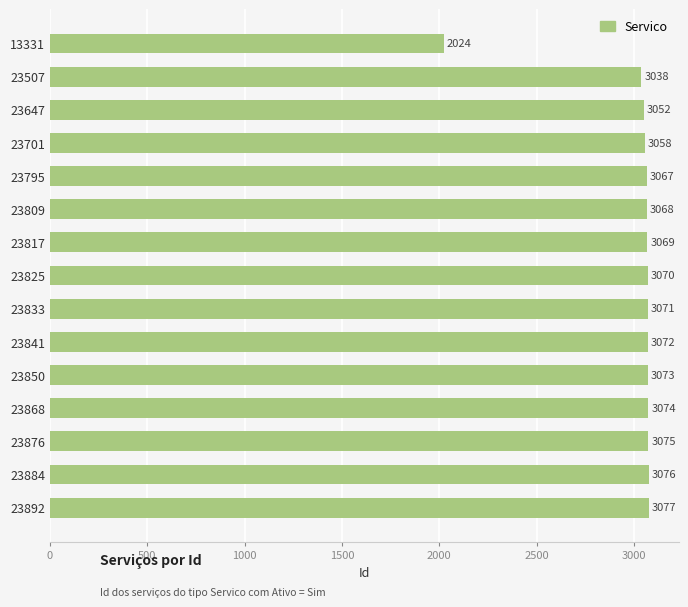

Are the bars horizontal?

Yes